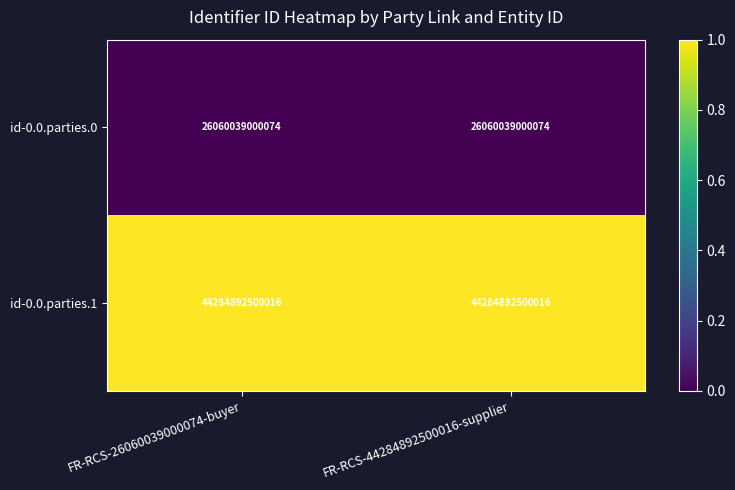

At FR-RCS-26060039000074-buyer, list the series in order from smallest to largest.

id-0.0.parties.0, id-0.0.parties.1